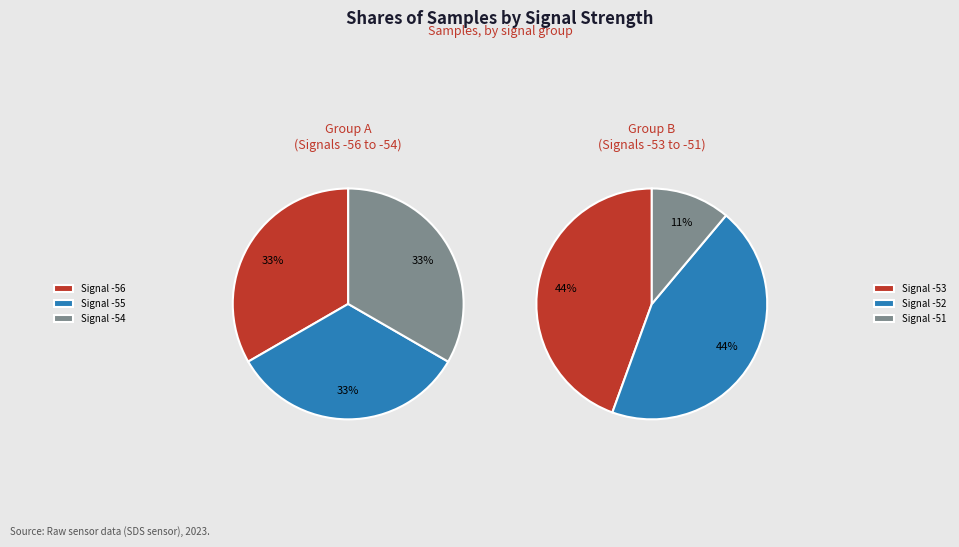

What is the largest slice in the pie chart?

-54